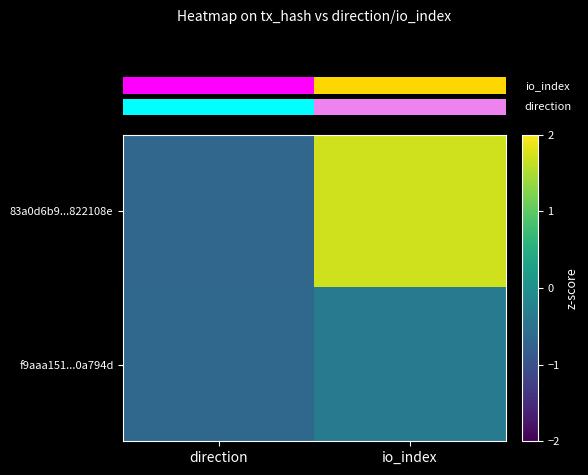

What is the total value across all series at direction?

-1.3